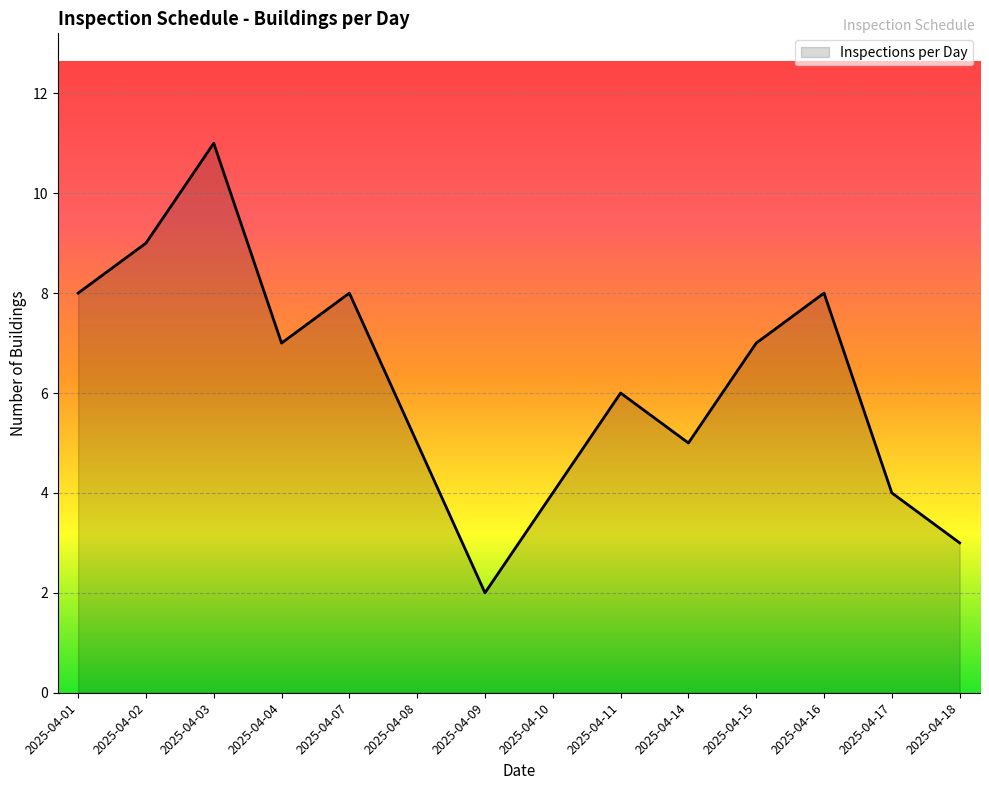

What is the approximate value at 2025-04-11?

6